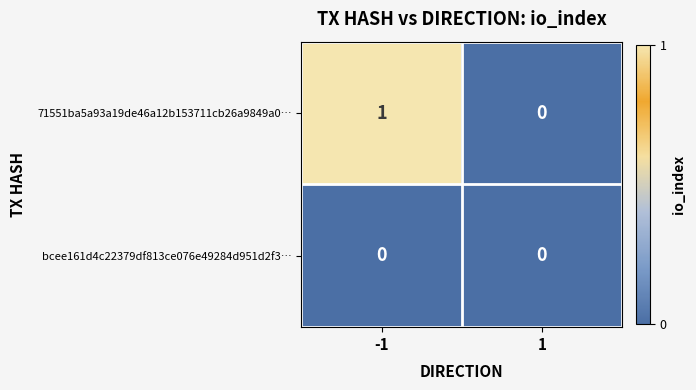

Reading left to right, list all the values displayed in this chart.

71551ba5a93a19de46a12b153711cb26a9849a0…: 1	0
bcee161d4c22379df813ce076e49284d951d2f3…: 0	0